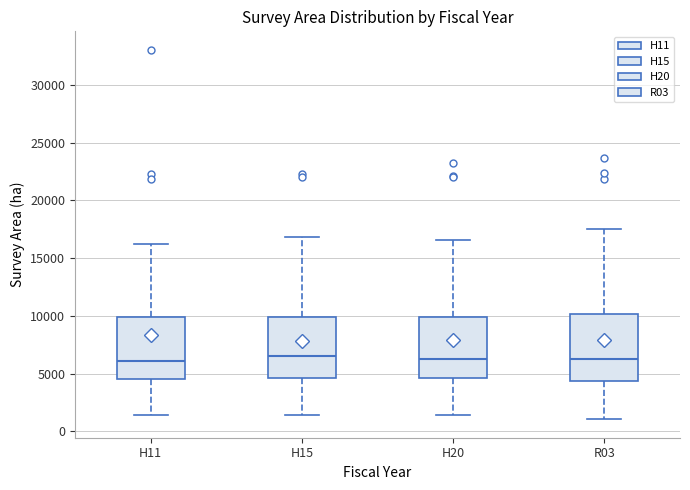

Reading left to right, transcribe this box plot: for each box, give where its median line is, the range the box spans, and where its two whiskers end, as read against the y-axis. The values are not printed on the chart, so give them approximately, as read against the axis.

H11: median 6000, box 4500 to 10000, whiskers 1500 to 16500
H15: median 6500, box 4500 to 10000, whiskers 1500 to 17000
H20: median 6000, box 4500 to 10000, whiskers 1500 to 16500
R03: median 6500, box 4500 to 10000, whiskers 1000 to 17500